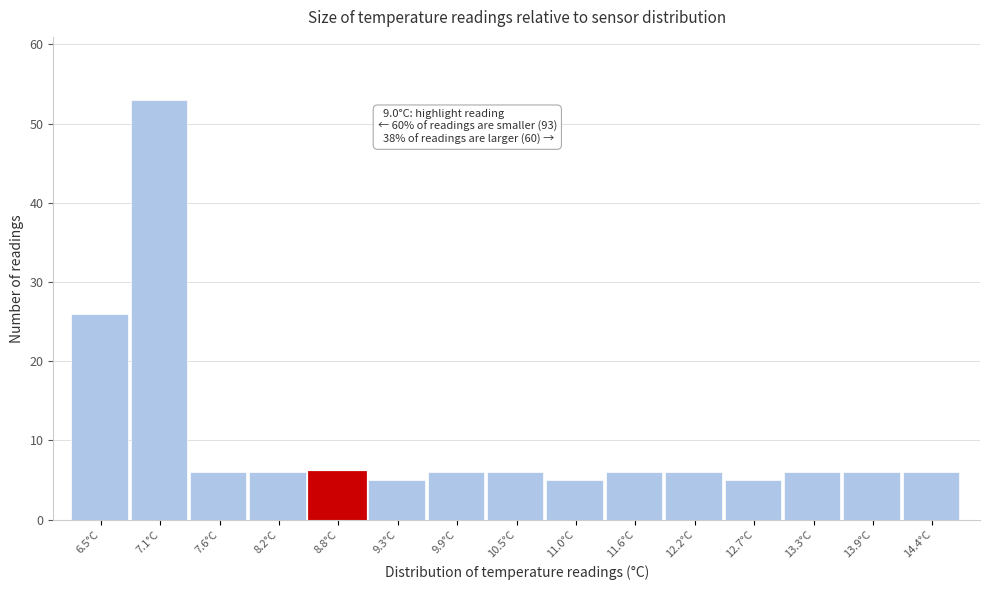

Reading left to right, what are all the values shown in this chart?

6.5°C=26	7.1°C=53	7.6°C=6	8.2°C=6	8.8°C=6	9.3°C=5	9.9°C=6	10.5°C=6	11.0°C=5	11.6°C=6	12.2°C=6	12.7°C=5	13.3°C=6	13.9°C=6	14.4°C=6